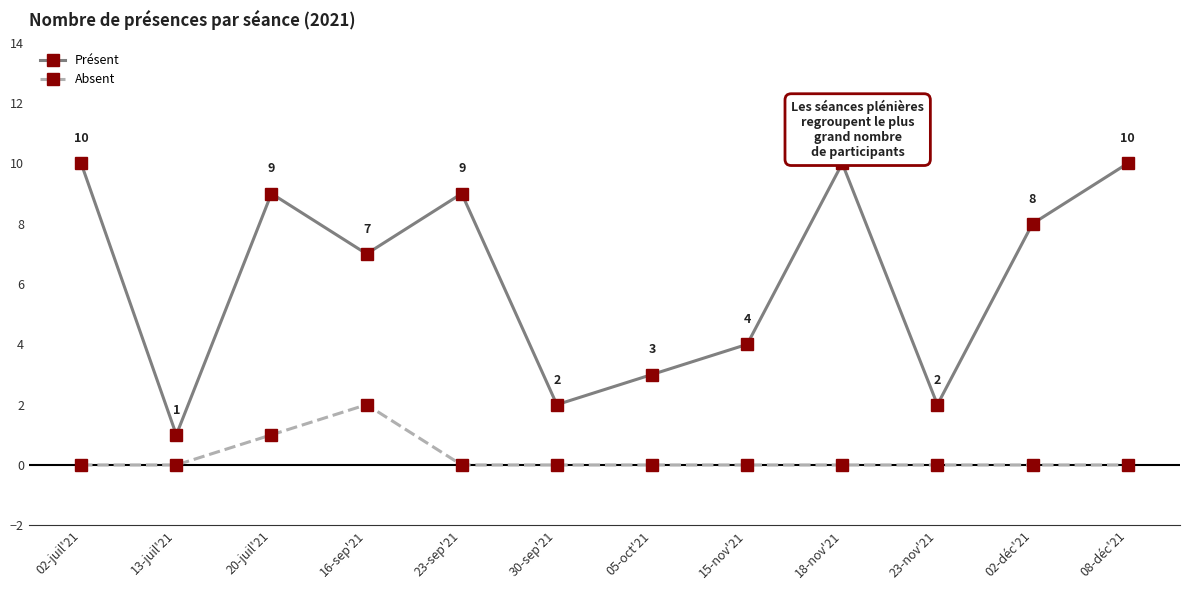

What position from the right is 13-juil'21?

11